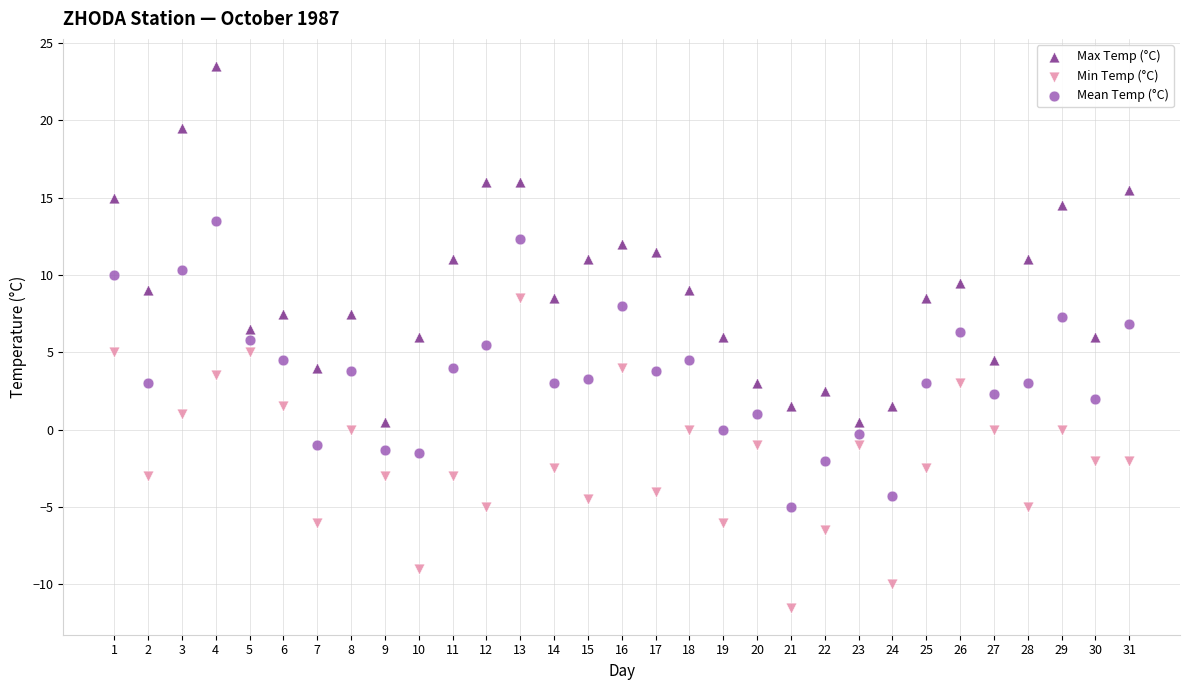

Which series has the widest spread of Y values?

Max Temp (°C)